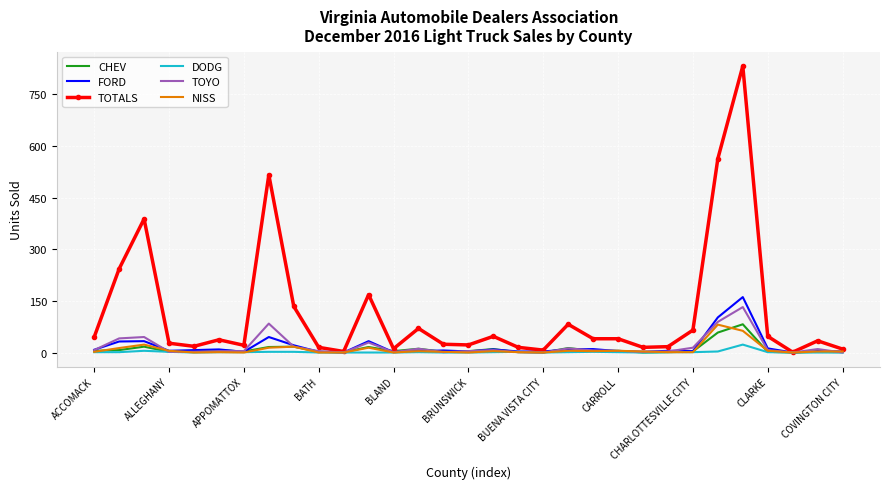

Which series has the largest total across all categories?

TOTALS